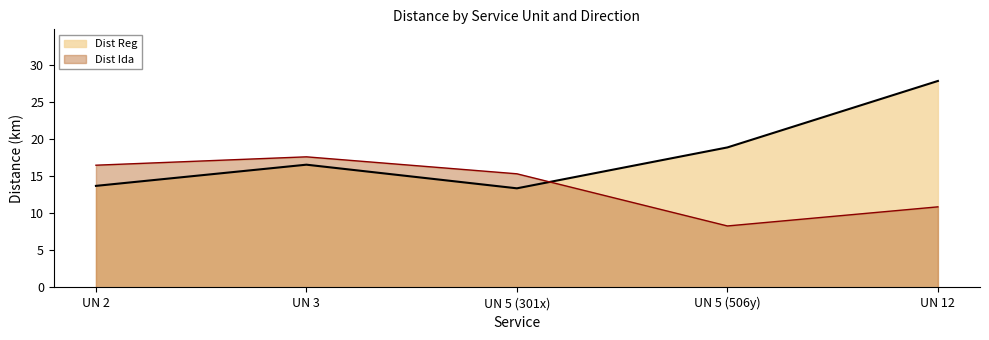

Which label corresponds to the largest value in the chart?

UN 12